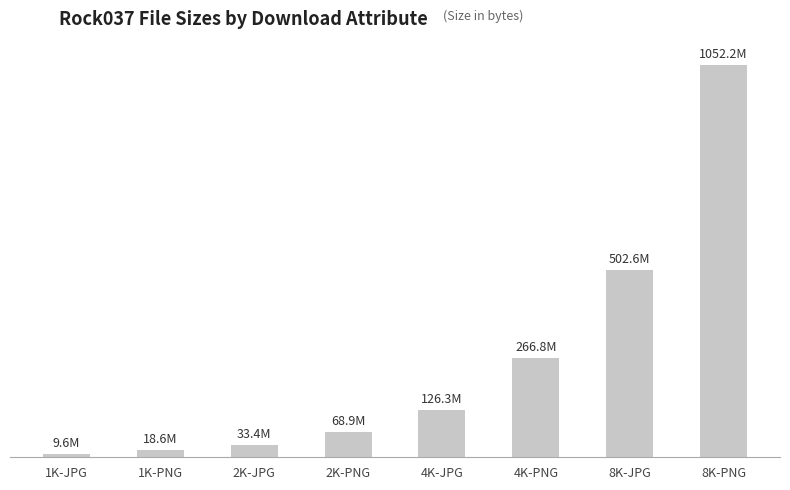

What is the sum of all values?

2078287809